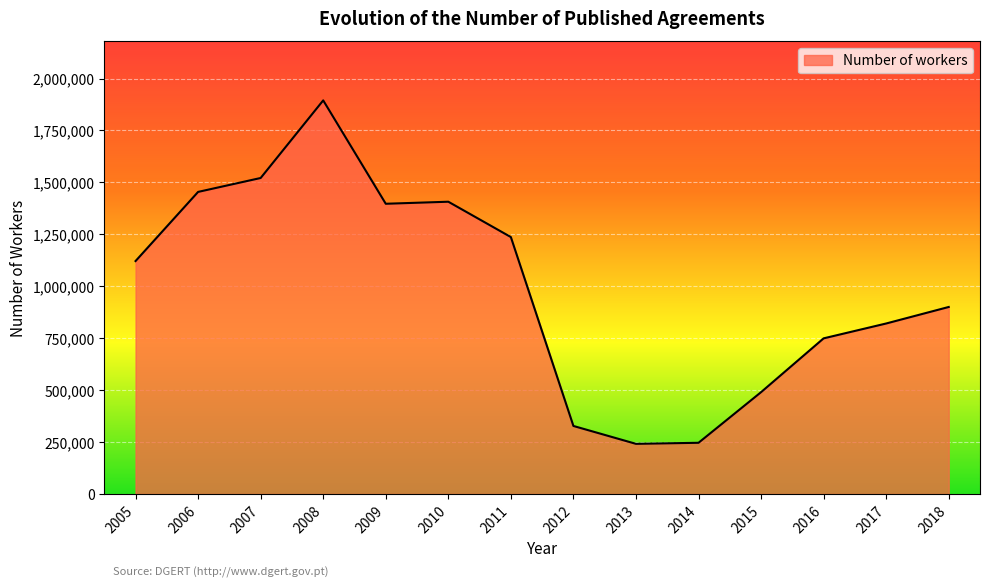

What is the maximum value shown in the chart?

1894846